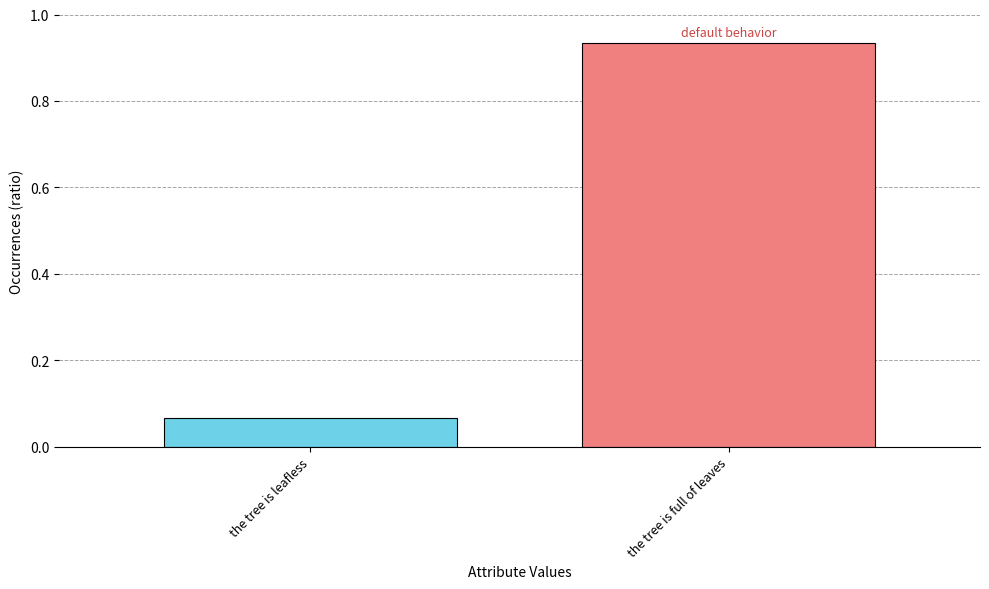

The chart shows a value of 0.0 at the tree is leafless. True or false?

False